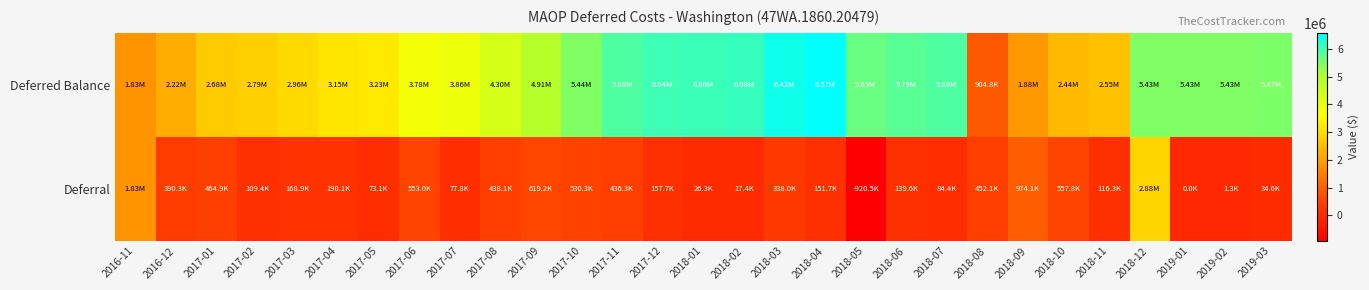

At which category is the sum across all series the highest?

2018-12